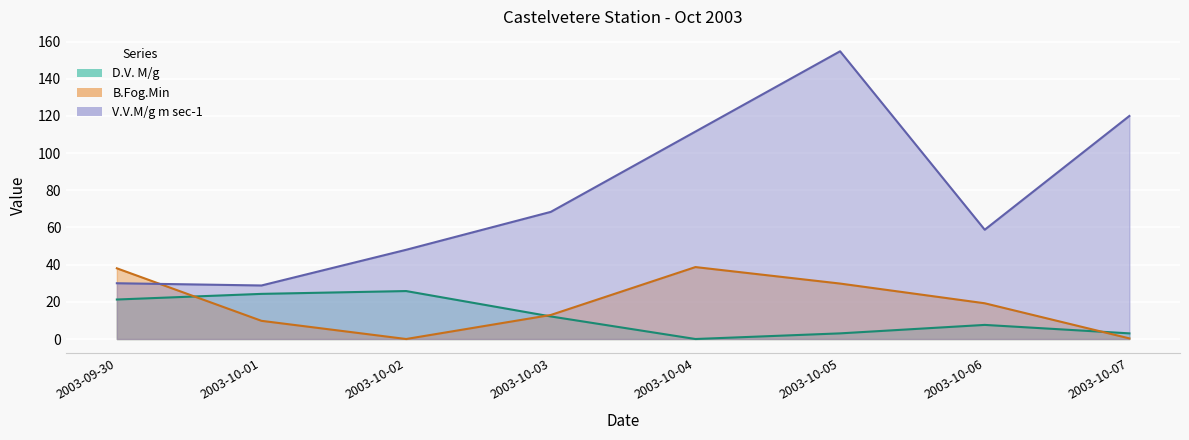

The D.V. M/g series shows 3.0 at 2003-10-05. True or false?

True